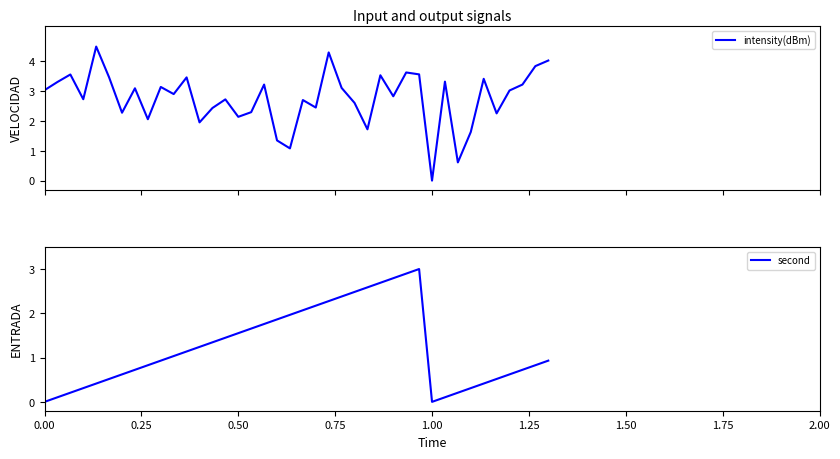

What is the highest value of the intensity(dBm) series?

4.5